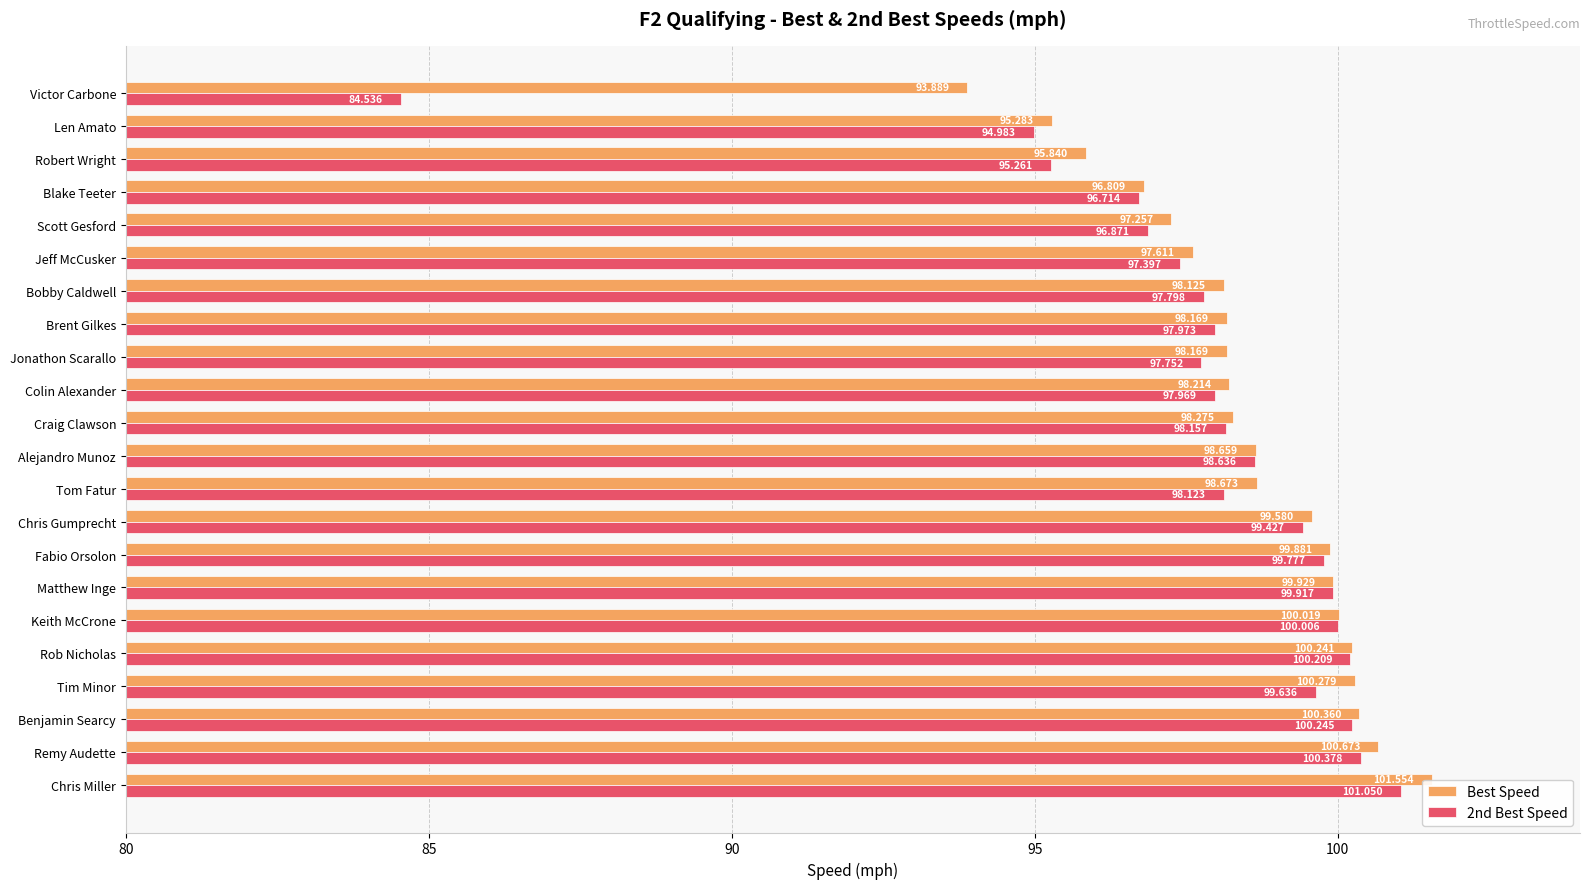

At which category is the sum across all series the highest?

Chris Miller